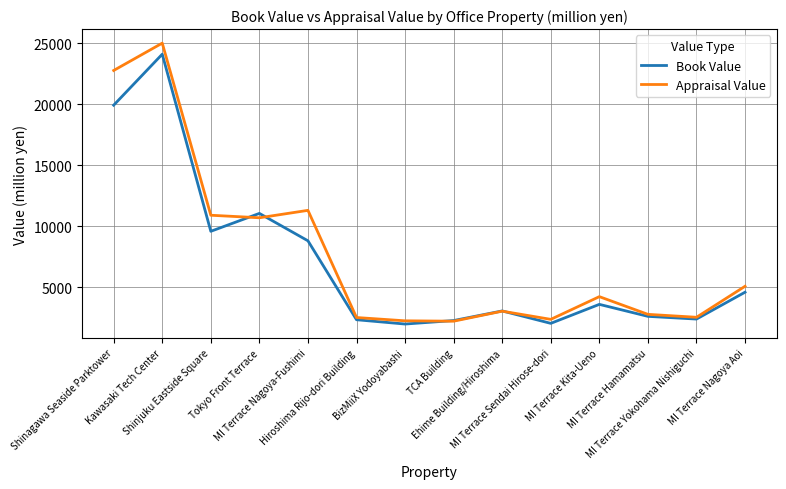

At which label is Appraisal Value closest to 13610?

MI Terrace Nagoya-Fushimi